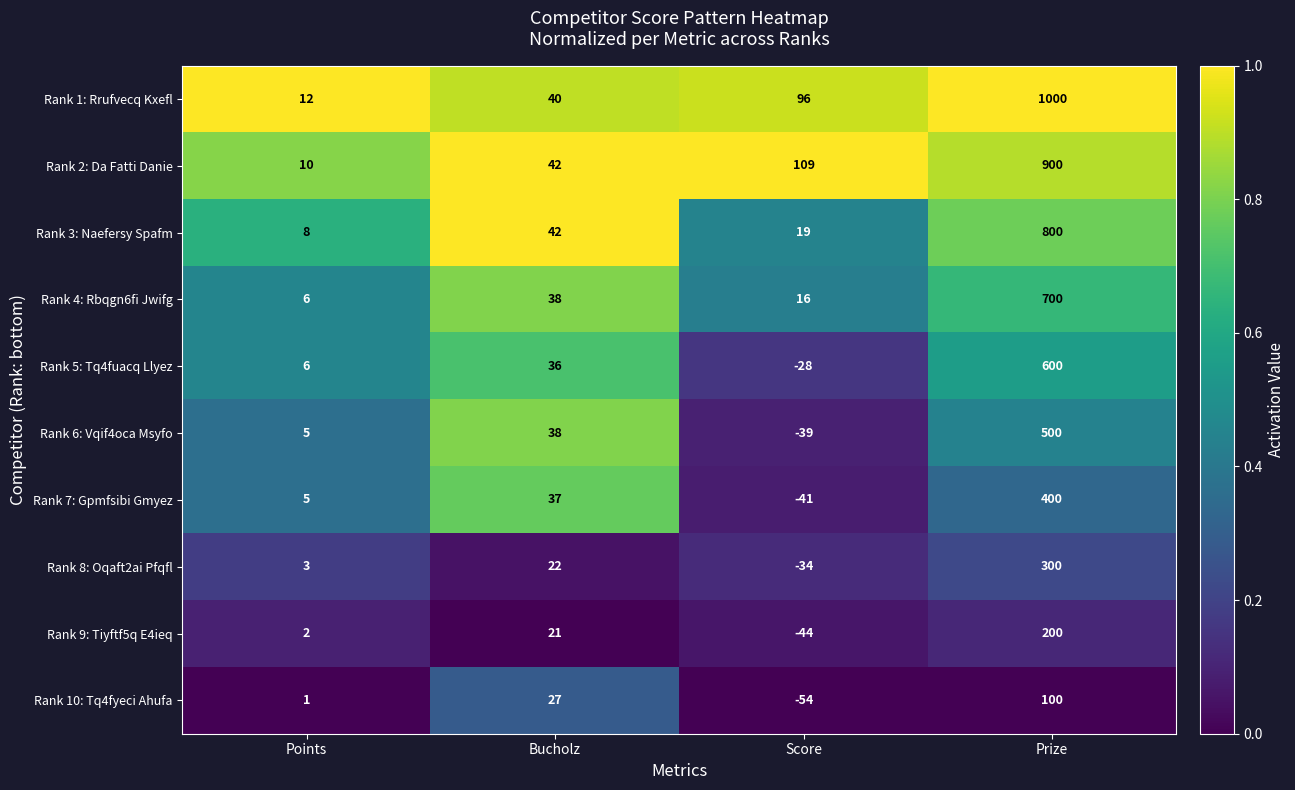

Is it true that Rank 5: Tq4fuacq Llyez equals 21 at Bucholz?

False